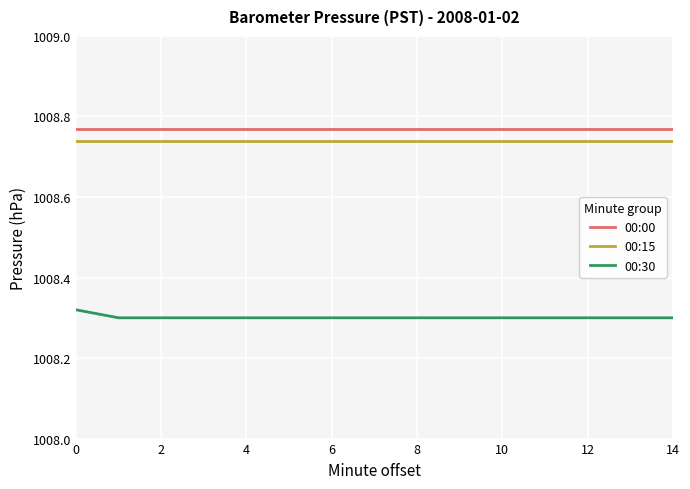

What are all the series names shown in the legend?

00:00, 00:15, 00:30